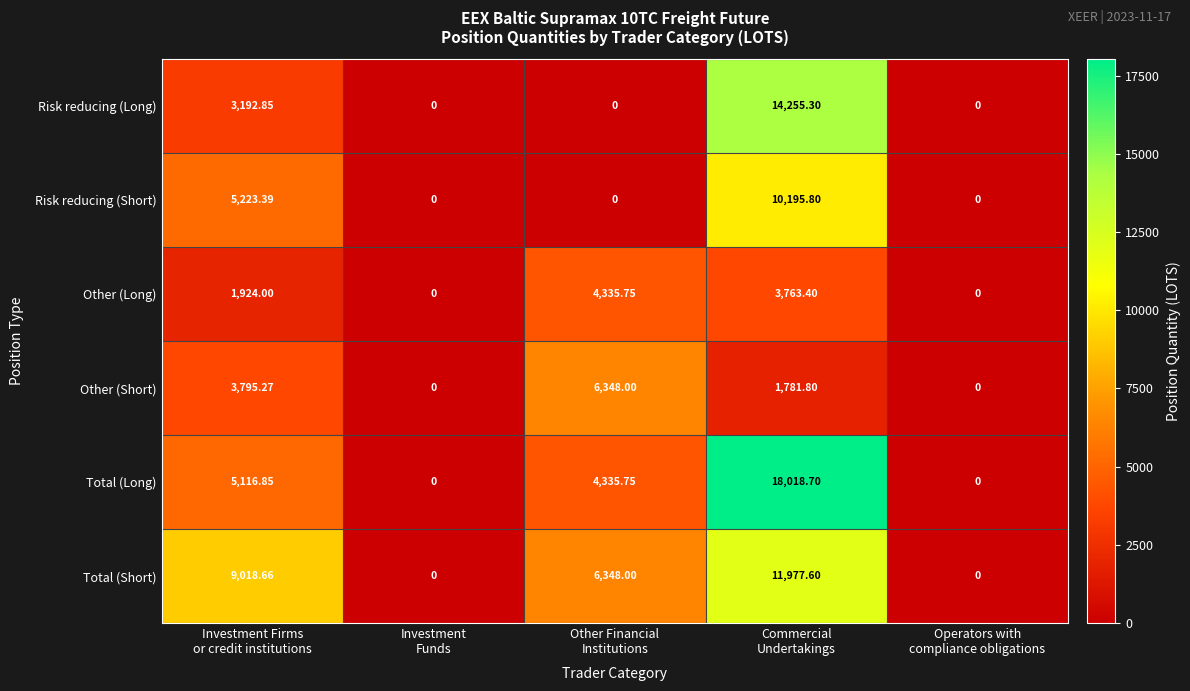

List the series in order of their peak value, lowest first.

Other (Long), Other (Short), Risk reducing (Short), Total (Short), Risk reducing (Long), Total (Long)